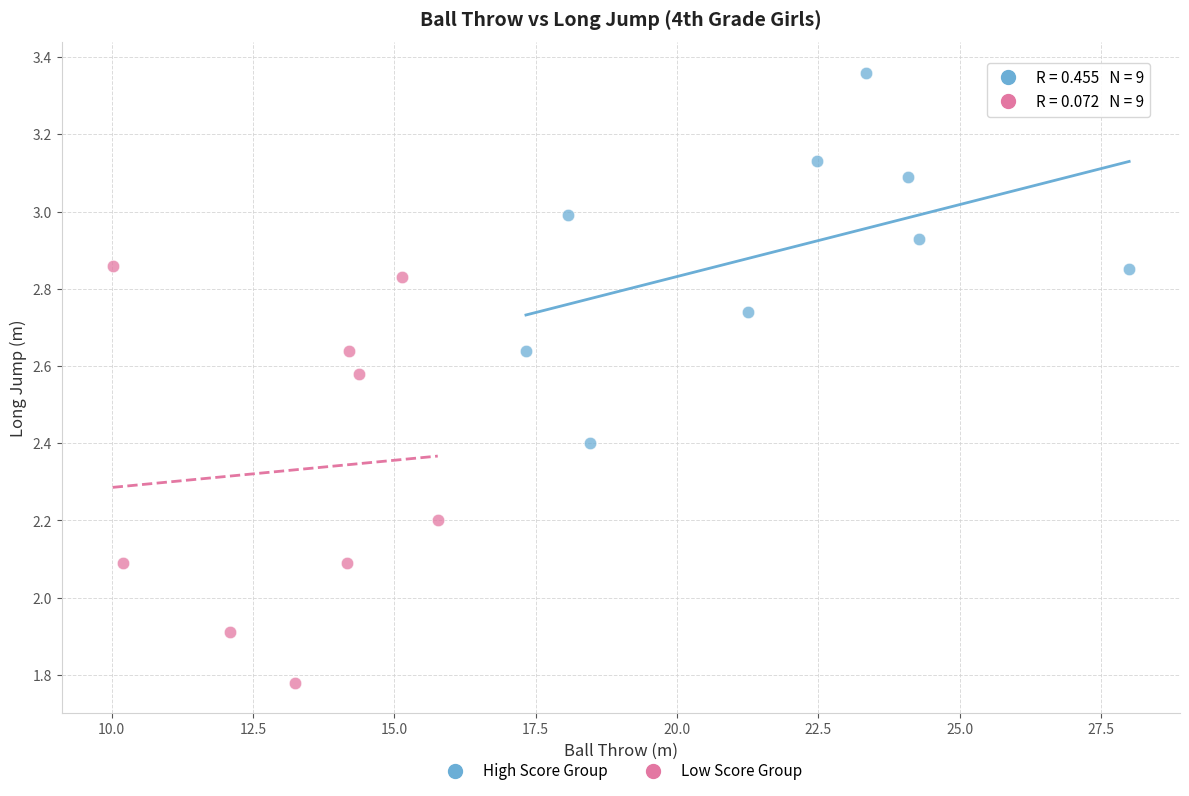

Which series has the largest Y range (max minus min)?

Low Score Group